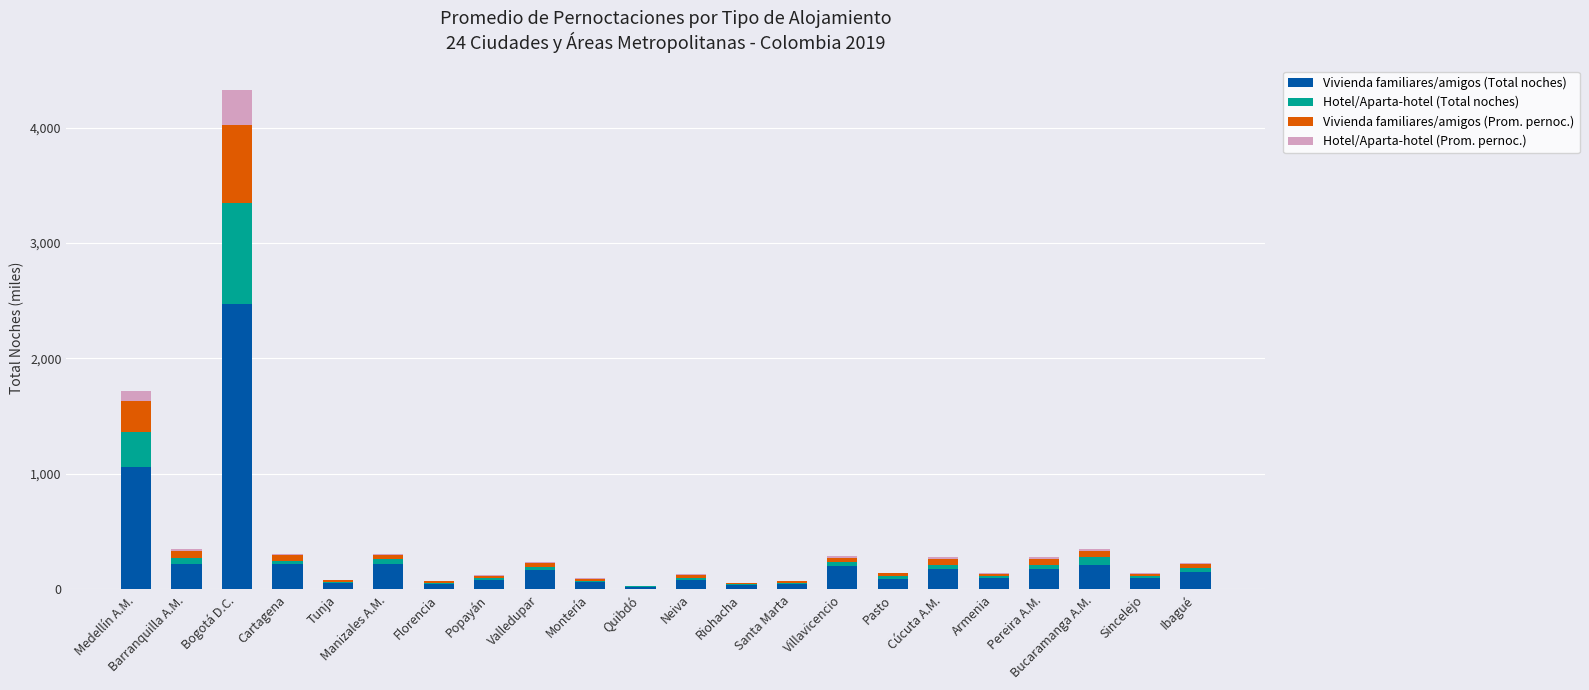

Which category has the highest value in the Vivienda familiares/amigos (Total noches) series?

Bogotá D.C.